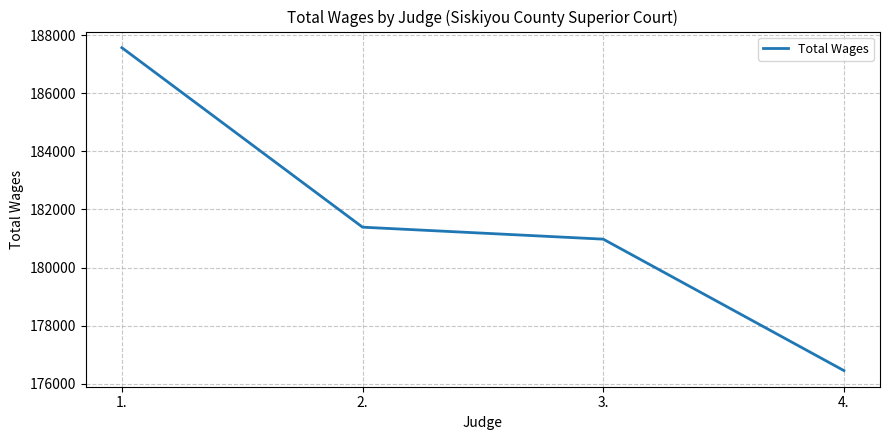

Which label corresponds to the largest value in the chart?

1.